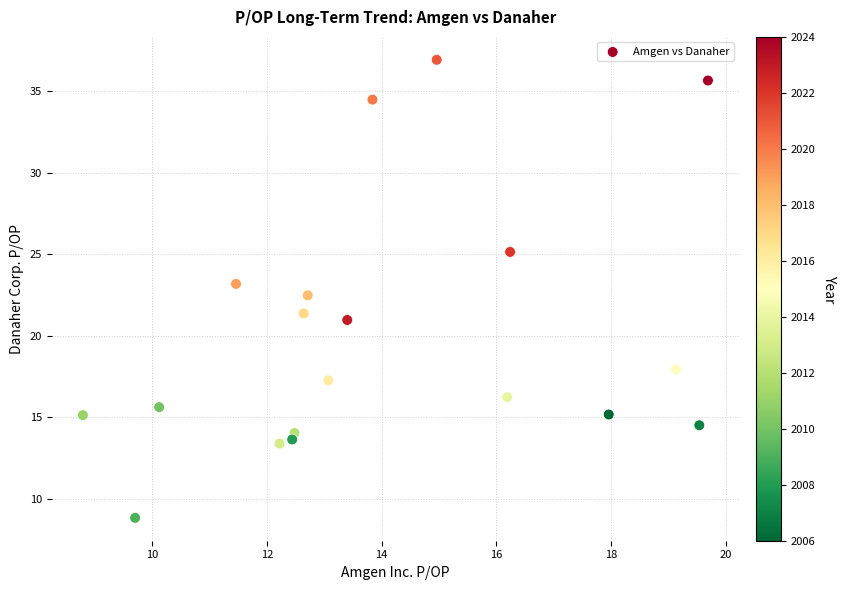

What is the range of X values (max minus min)?

10.9